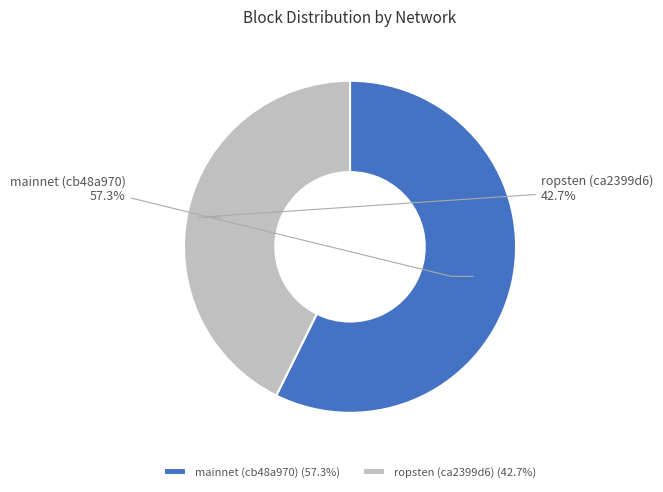

Which slice is the smallest?

ropsten (ca2399d6)